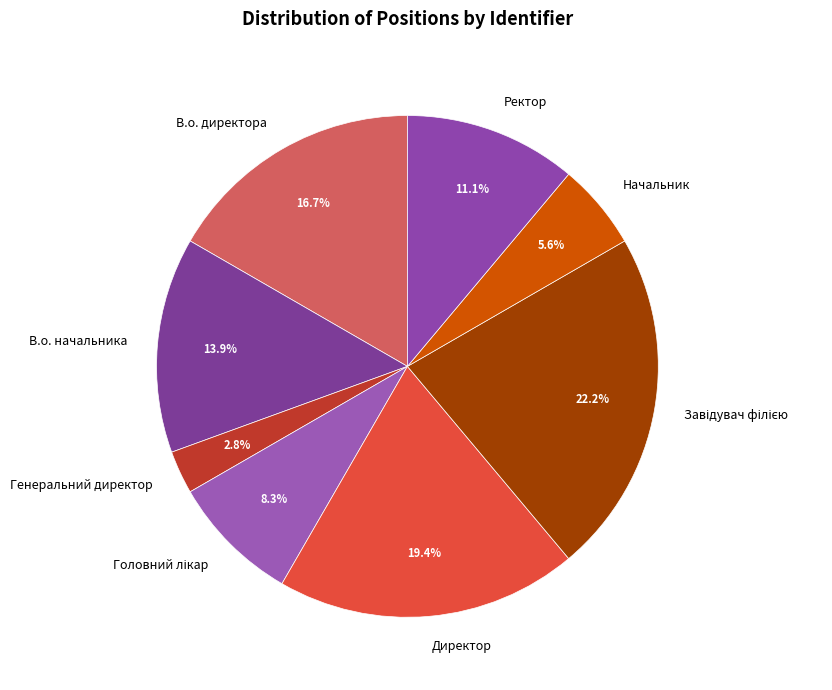

Between Начальник and В.о. директора, which is larger?

В.о. директора